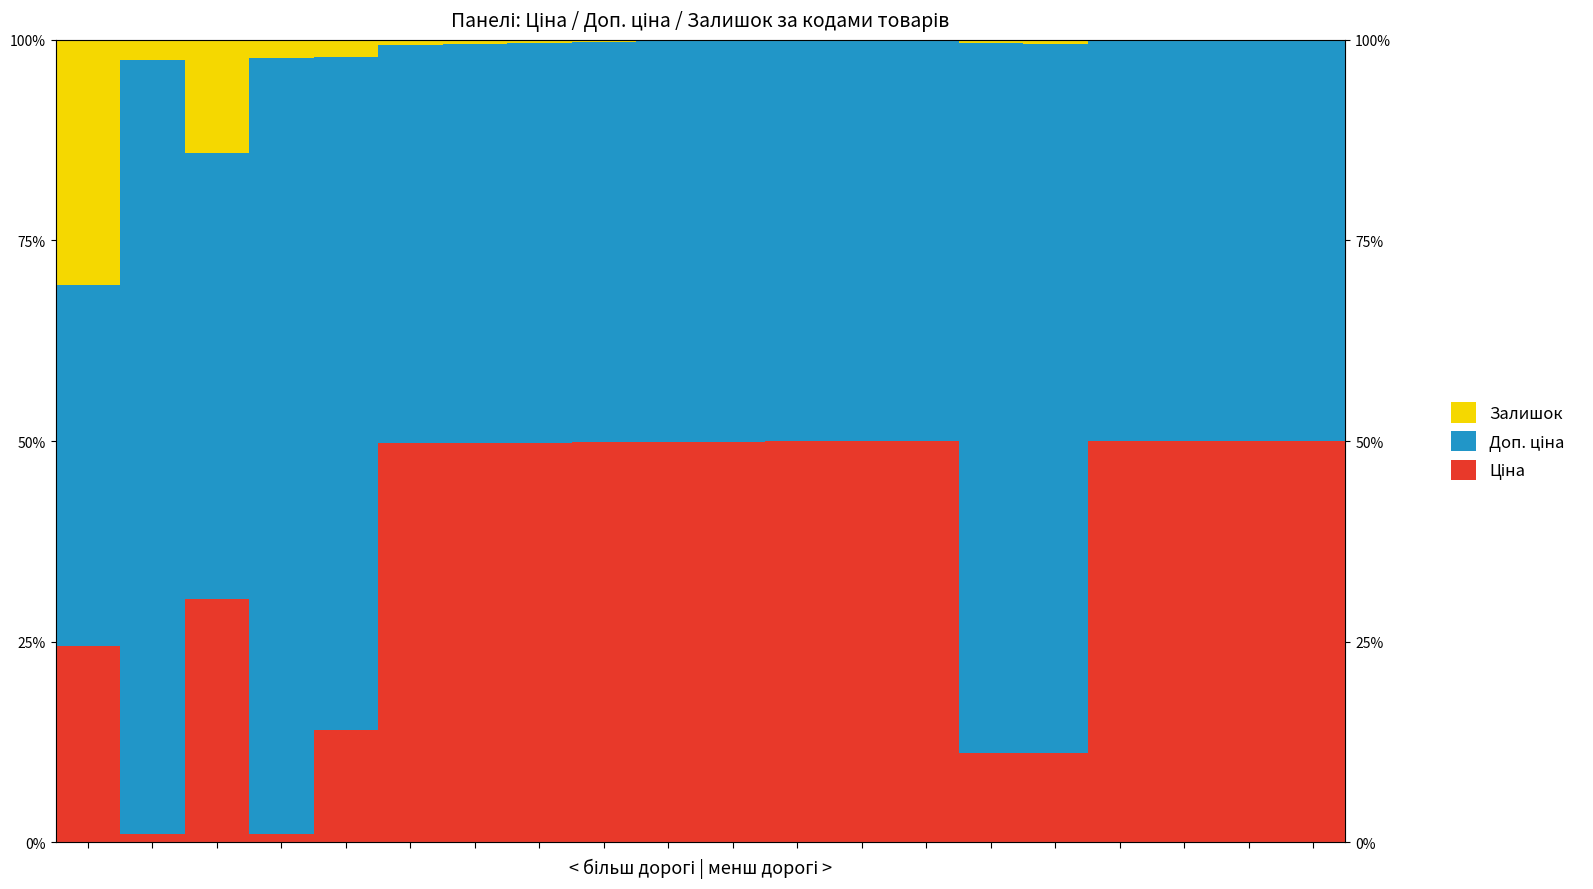

Rank the series by their maximum value, from highest to lowest.

Доп. ціна, Ціна, Залишок